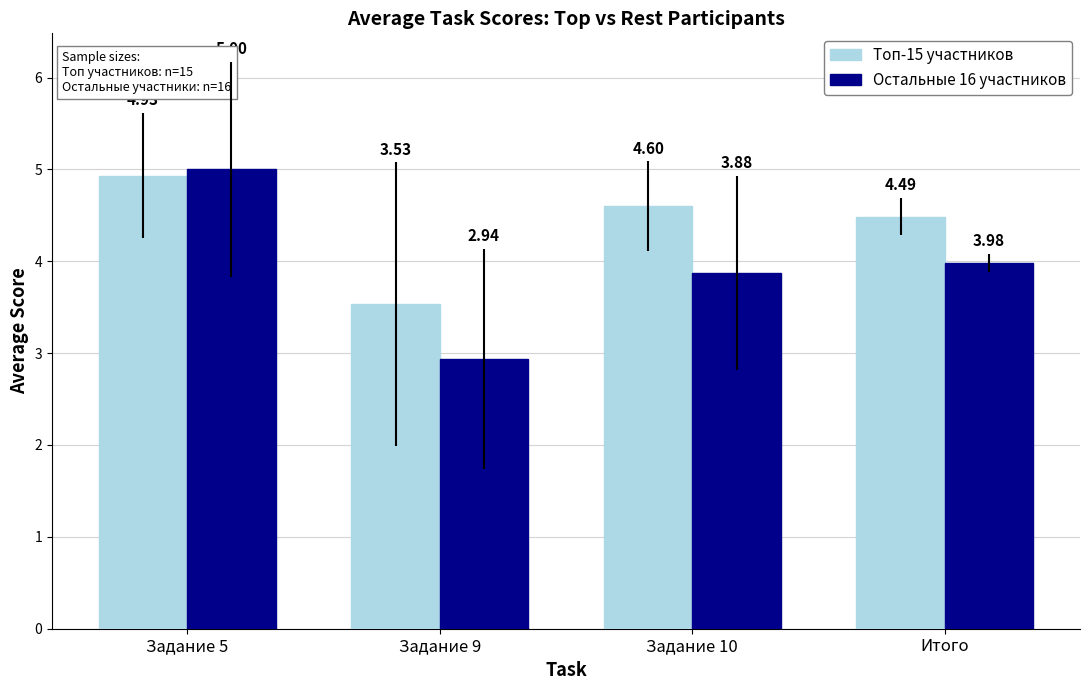

What is the maximum value shown in the chart?

5.0